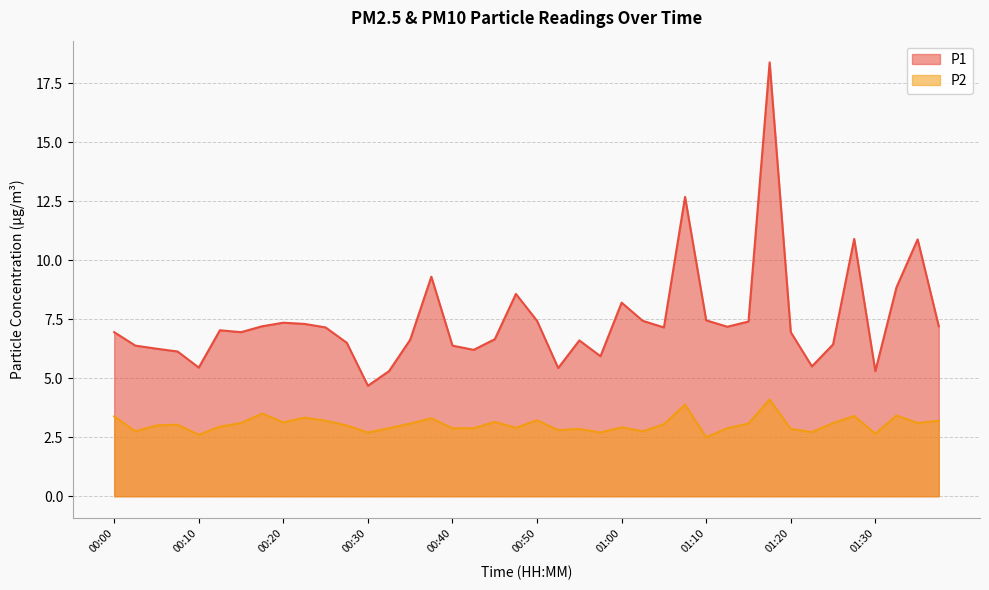

True or false: P2 has a value of 3.0 at 00:08.

True